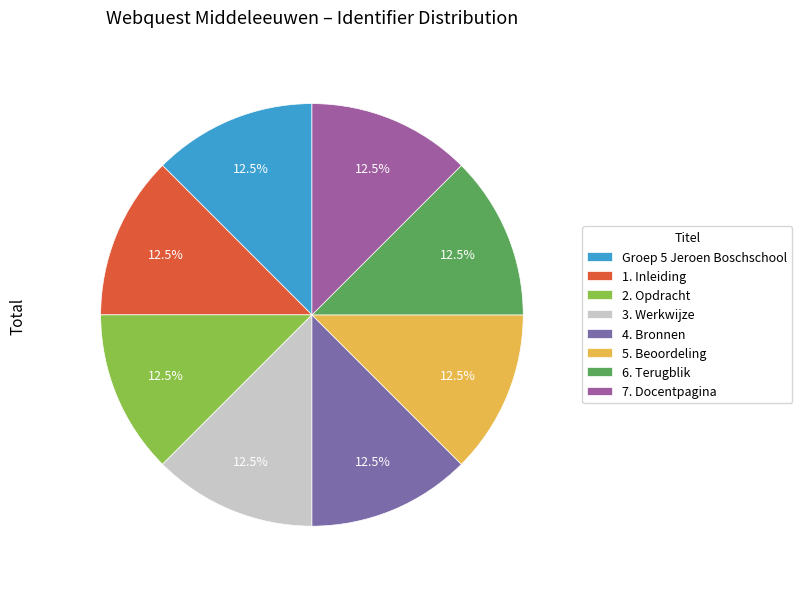

True or false: Groep 5 Jeroen Boschschool accounts for 26% of the total.

False